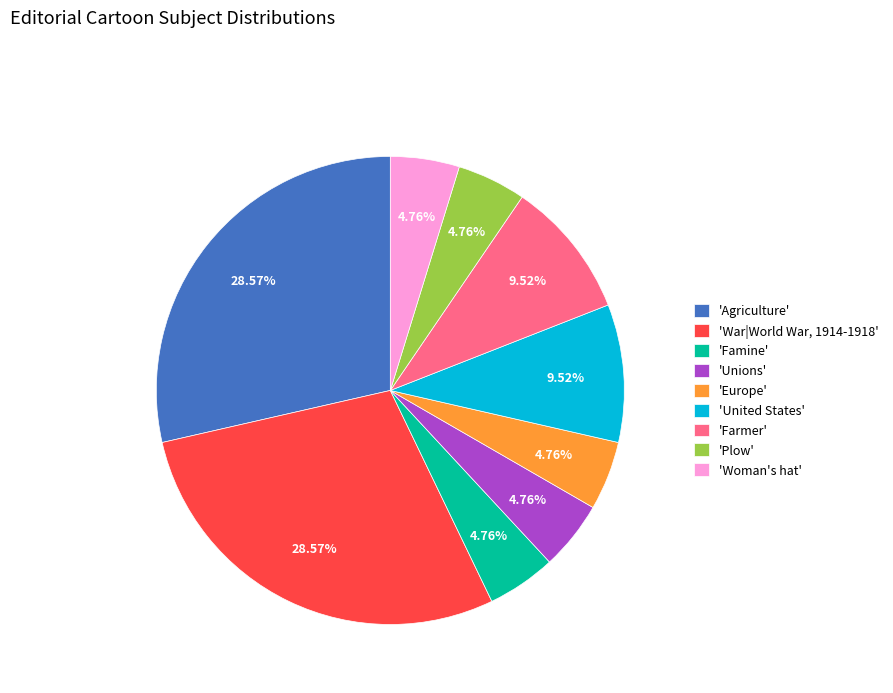

Combined, do 'Woman's hat' and 'Farmer' account for over 50%?

No